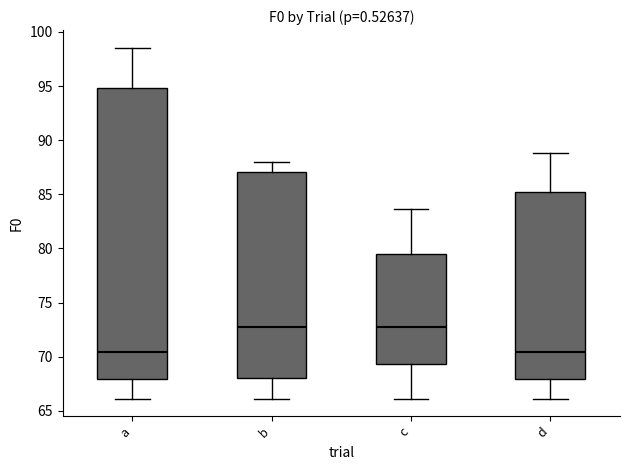

Reading left to right, transcribe this box plot: for each box, give where its median line is, the range the box spans, and where its two whiskers end, as read against the y-axis. The values are not printed on the chart, so give them approximately, as read against the axis.

a: median 70.5, box 68.0 to 95.0, whiskers 66.0 to 98.5
b: median 73.0, box 68.0 to 87.0, whiskers 66.0 to 88.0
c: median 73.0, box 69.5 to 79.5, whiskers 66.0 to 83.5
d: median 70.5, box 68.0 to 85.0, whiskers 66.0 to 89.0